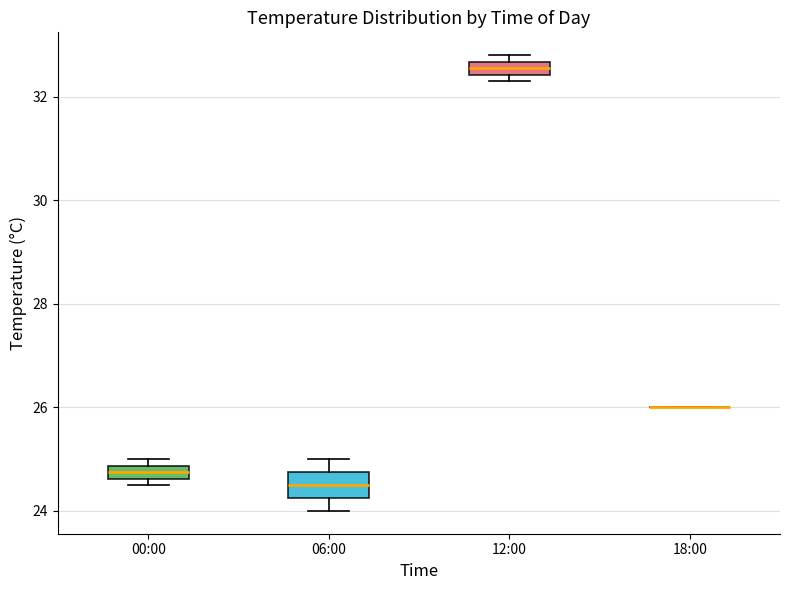

Where is the lower edge of the box for 00:00 on the y-axis? The values are not printed on the chart, so give them approximately, as read against the axis.

24.6